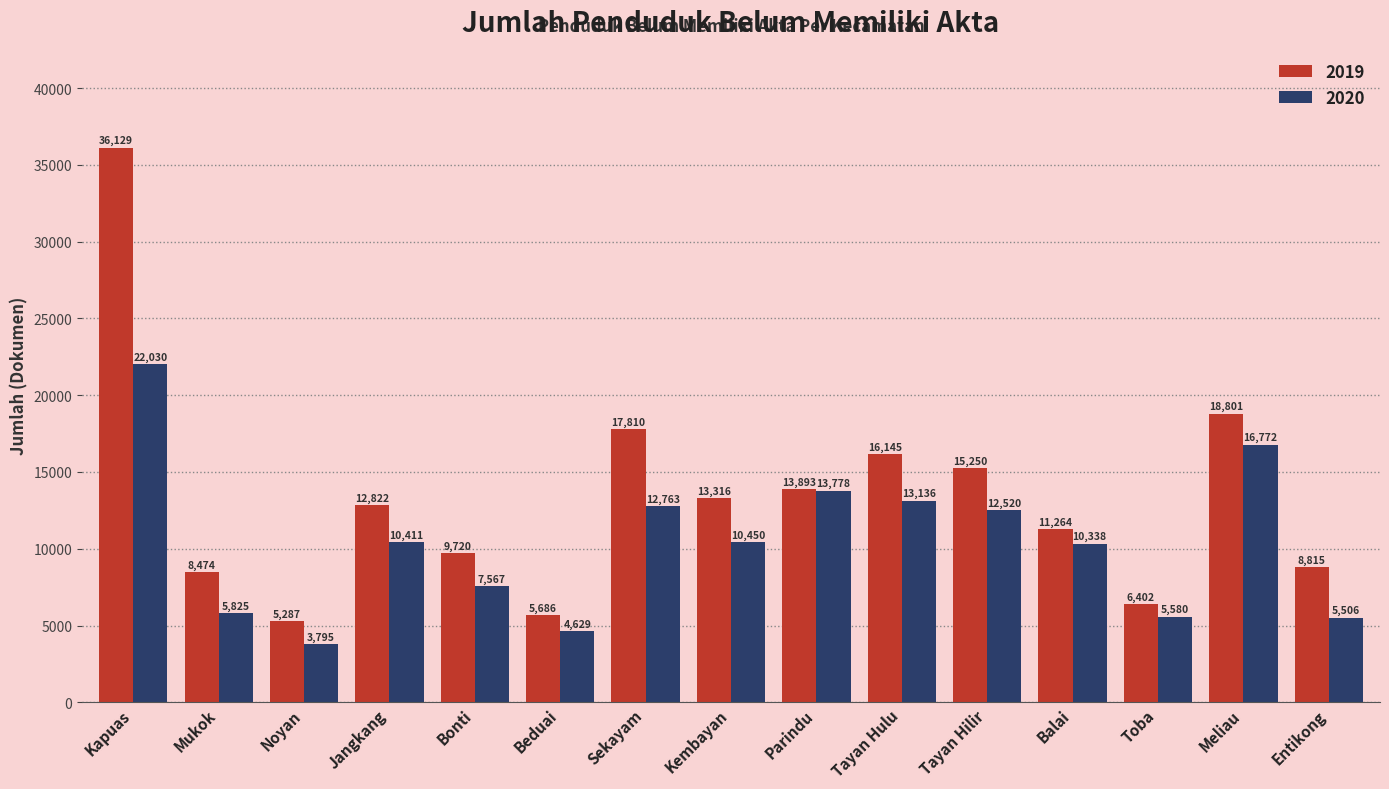

Does the chart contain any negative values?

No